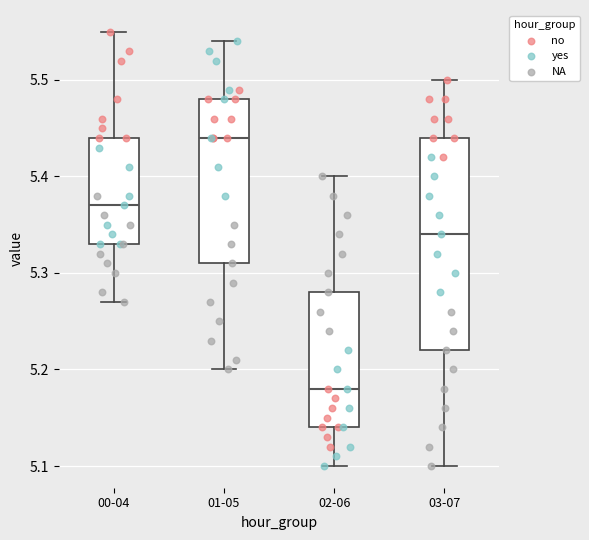

Which box has the highest median line?

01-05